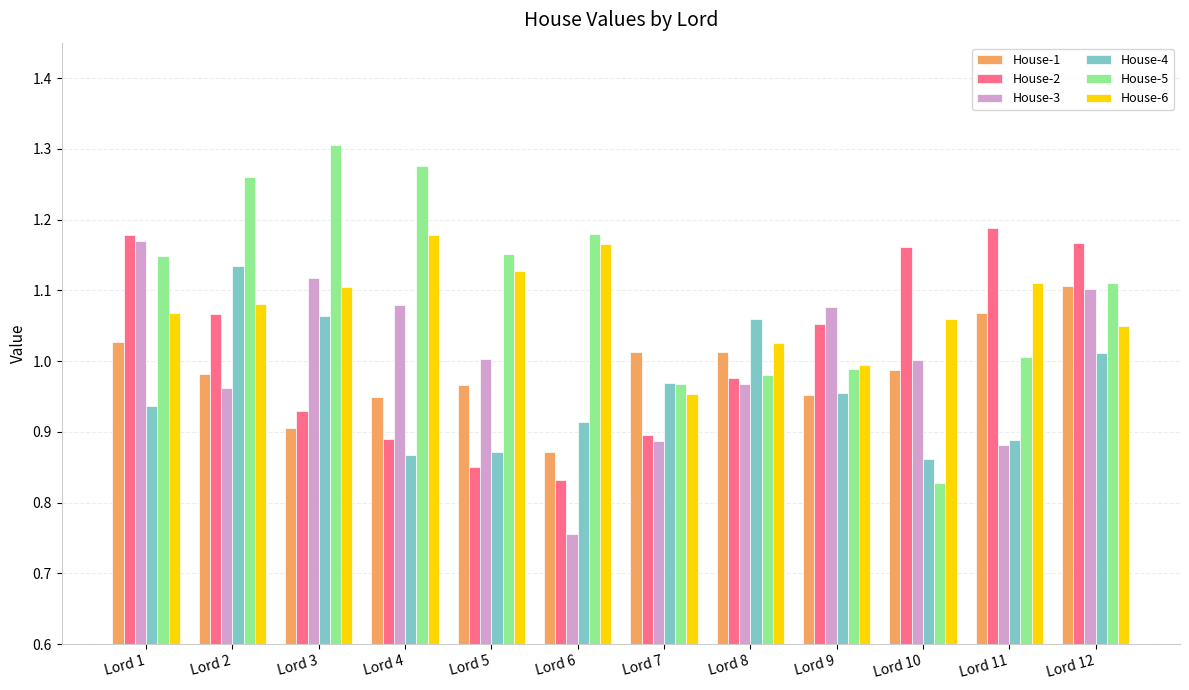

Is it true that House-5 equals 0.5 at Lord 9?

False